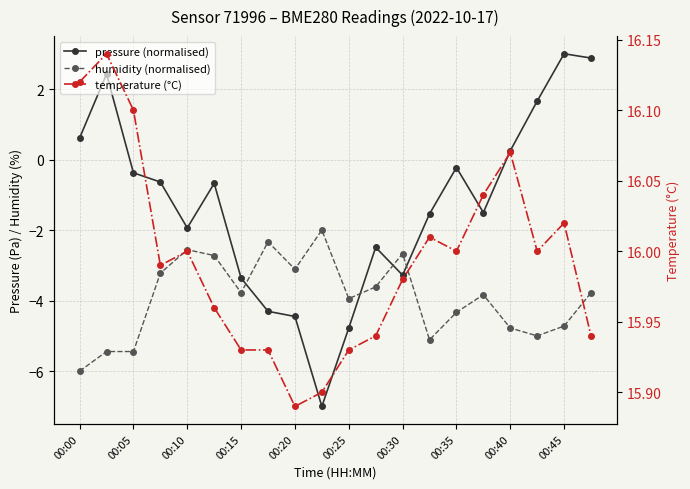

The temperature (°C) series shows 16.1 at 00:40. True or false?

True